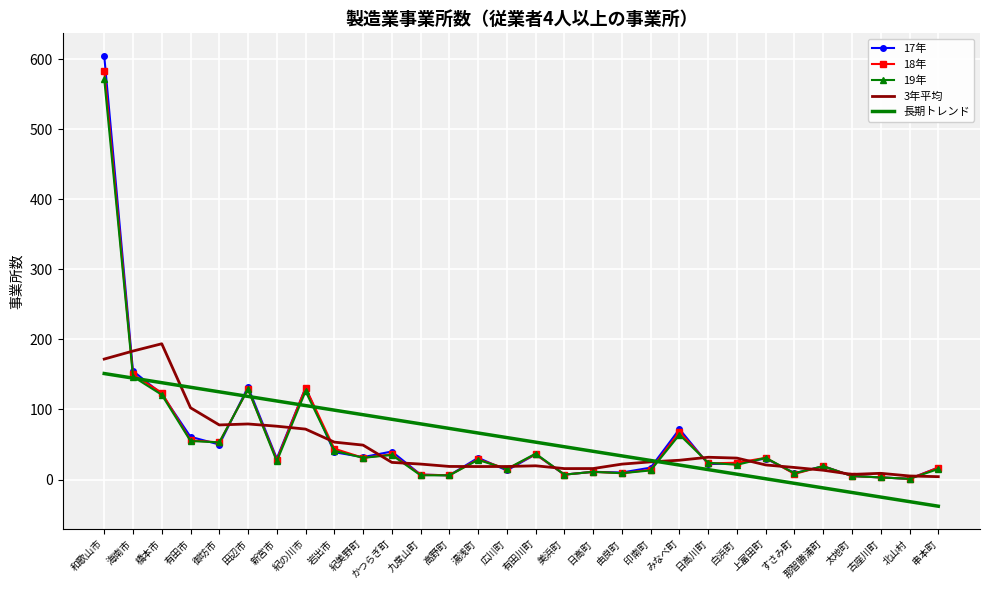

Which series has the largest range (max minus min)?

17年